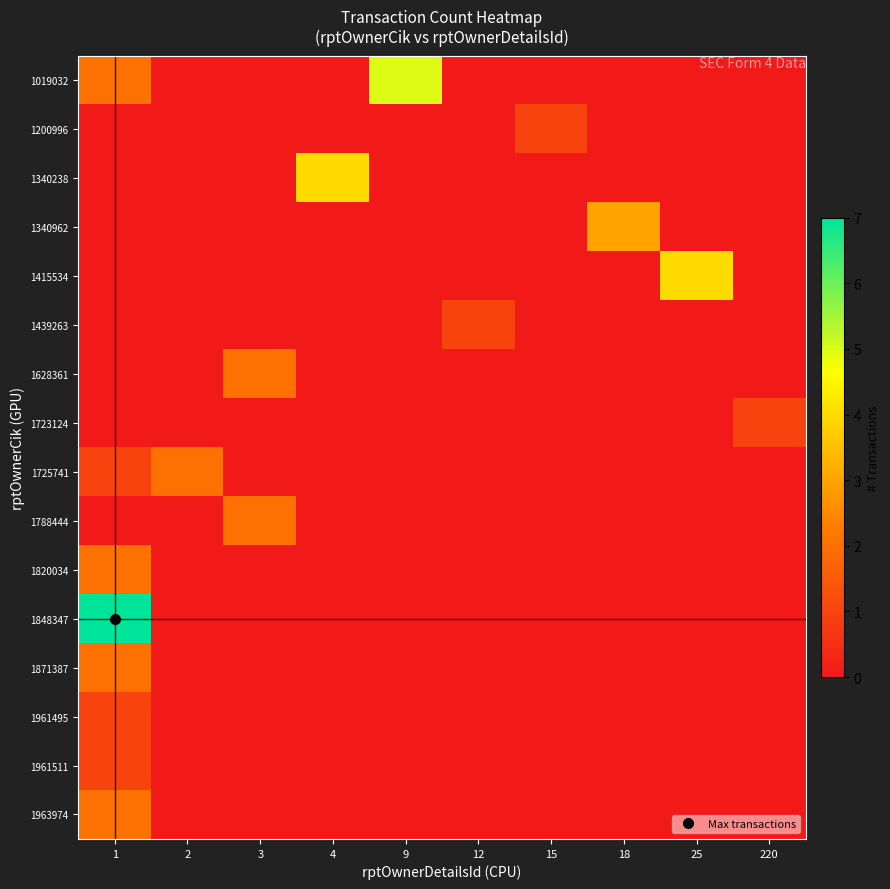

Reading left to right, transcribe all the data shown in this chart.

1019032: 1=2	2=0	3=0	4=0	9=5	12=0	15=0	18=0	25=0	220=0
1200996: 1=0	2=0	3=0	4=0	9=0	12=0	15=1	18=0	25=0	220=0
1340238: 1=0	2=0	3=0	4=4	9=0	12=0	15=0	18=0	25=0	220=0
1340962: 1=0	2=0	3=0	4=0	9=0	12=0	15=0	18=3	25=0	220=0
1415534: 1=0	2=0	3=0	4=0	9=0	12=0	15=0	18=0	25=4	220=0
1439263: 1=0	2=0	3=0	4=0	9=0	12=1	15=0	18=0	25=0	220=0
1628361: 1=0	2=0	3=2	4=0	9=0	12=0	15=0	18=0	25=0	220=0
1723124: 1=0	2=0	3=0	4=0	9=0	12=0	15=0	18=0	25=0	220=1
1725741: 1=1	2=2	3=0	4=0	9=0	12=0	15=0	18=0	25=0	220=0
1788444: 1=0	2=0	3=2	4=0	9=0	12=0	15=0	18=0	25=0	220=0
1820034: 1=2	2=0	3=0	4=0	9=0	12=0	15=0	18=0	25=0	220=0
1848347: 1=7	2=0	3=0	4=0	9=0	12=0	15=0	18=0	25=0	220=0
1871387: 1=2	2=0	3=0	4=0	9=0	12=0	15=0	18=0	25=0	220=0
1961495: 1=1	2=0	3=0	4=0	9=0	12=0	15=0	18=0	25=0	220=0
1961511: 1=1	2=0	3=0	4=0	9=0	12=0	15=0	18=0	25=0	220=0
1963974: 1=2	2=0	3=0	4=0	9=0	12=0	15=0	18=0	25=0	220=0